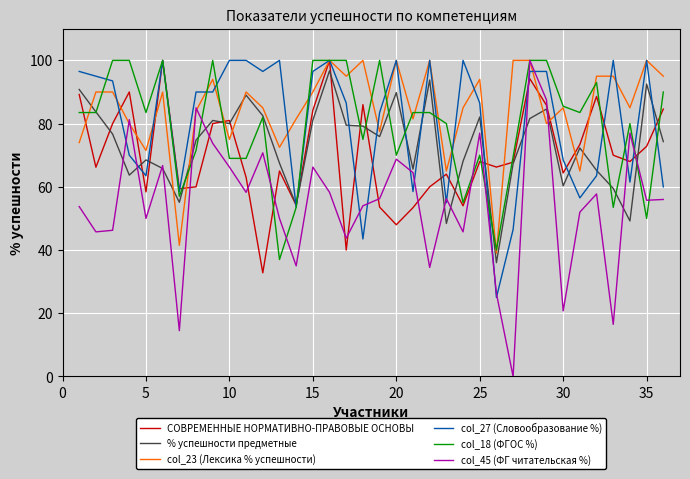

Which series has the largest total across all categories?

col_23 (Лексика % успешности)